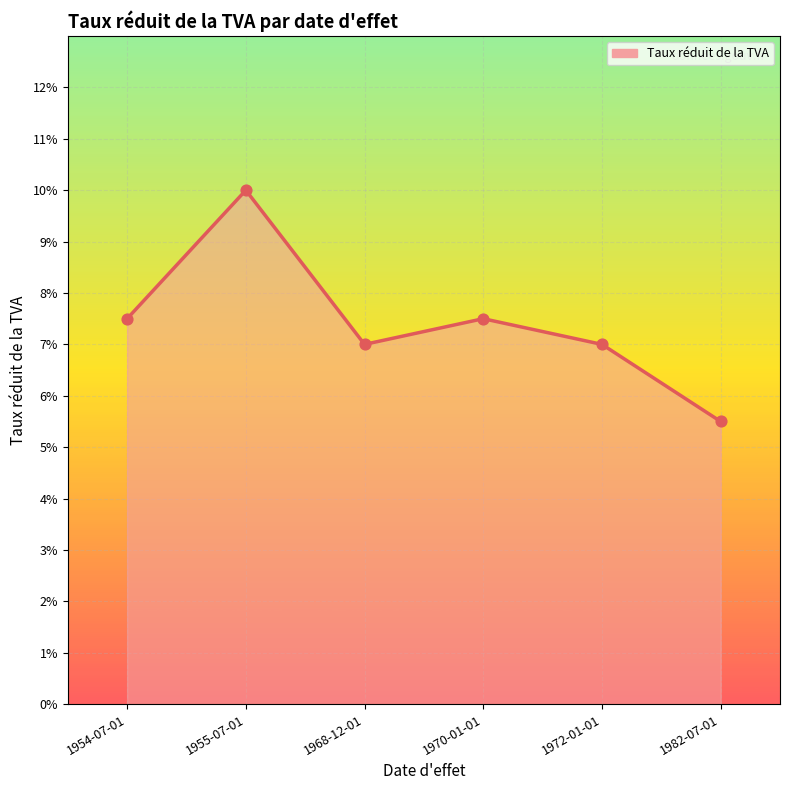

Which series contains the lowest Y value?

Taux réduit de la TVA (line)